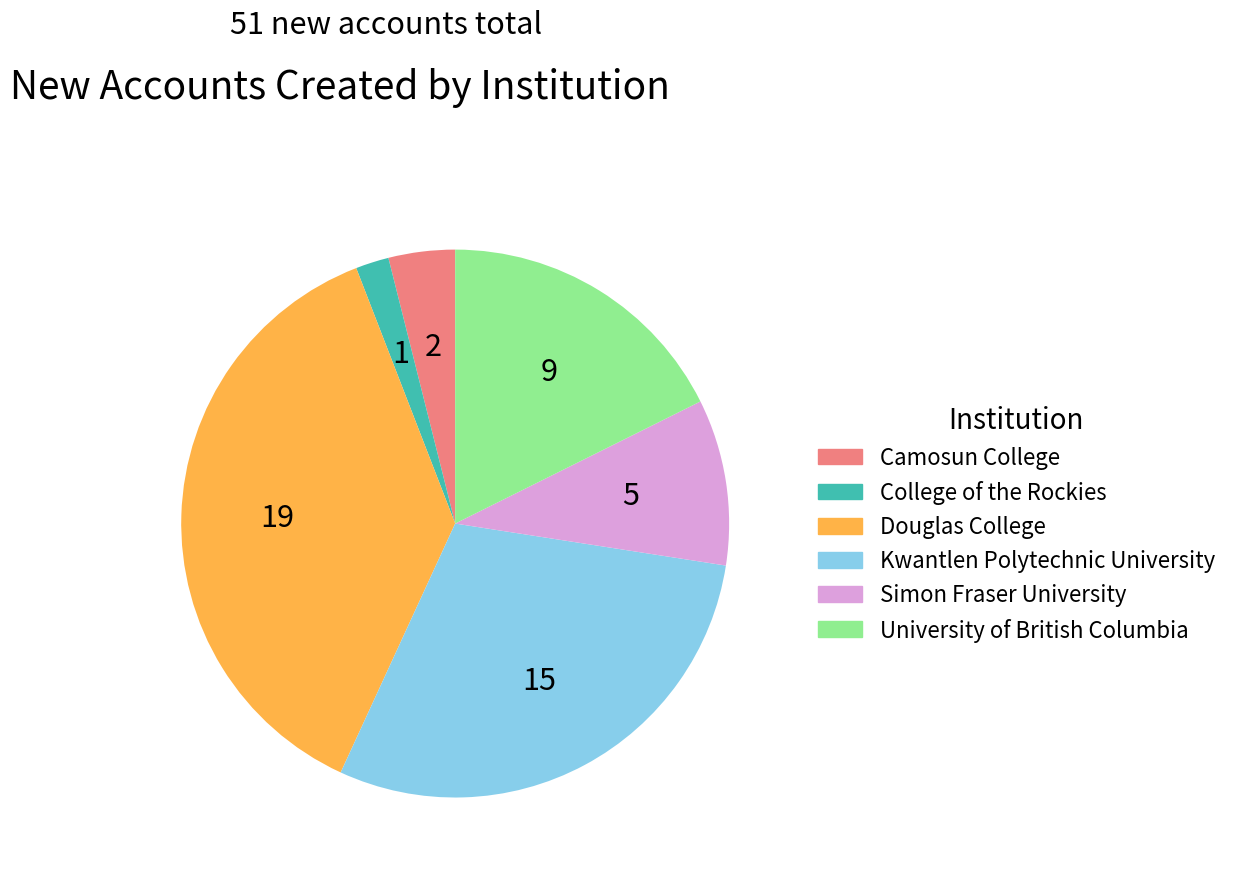

The University of British Columbia slice represents 5% of the pie. True or false?

False